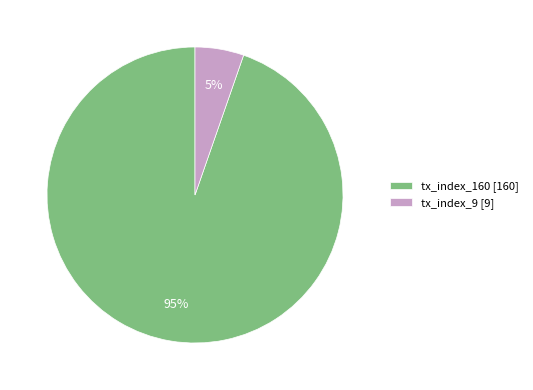

To the nearest percent, what portion does tx_index_160 represent?

95%